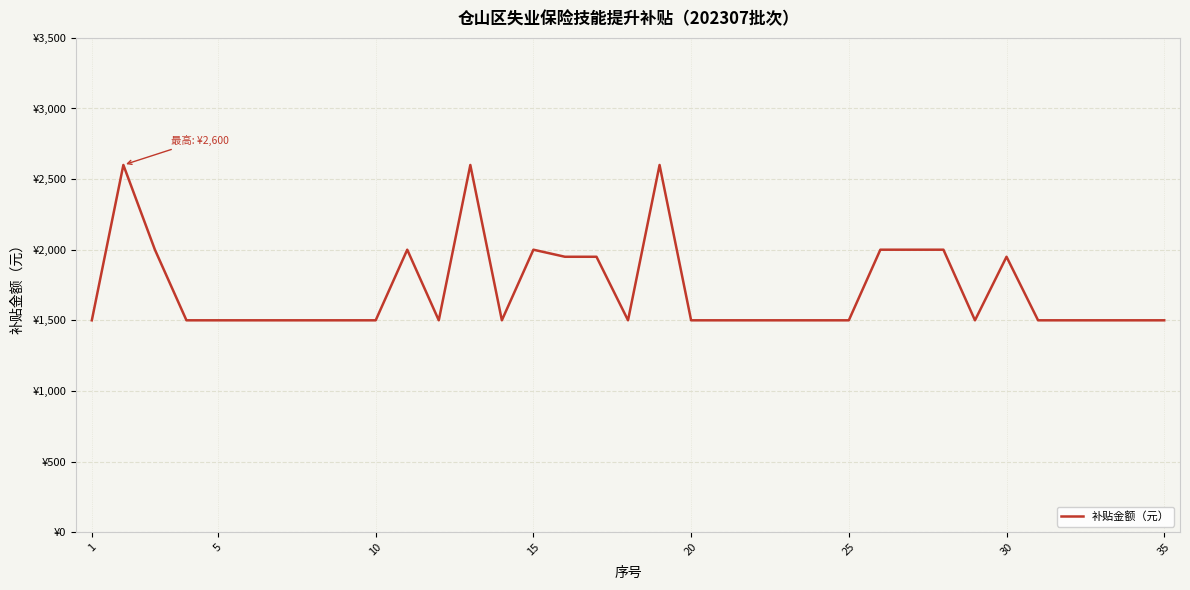

Does the chart have visible grid lines?

Yes